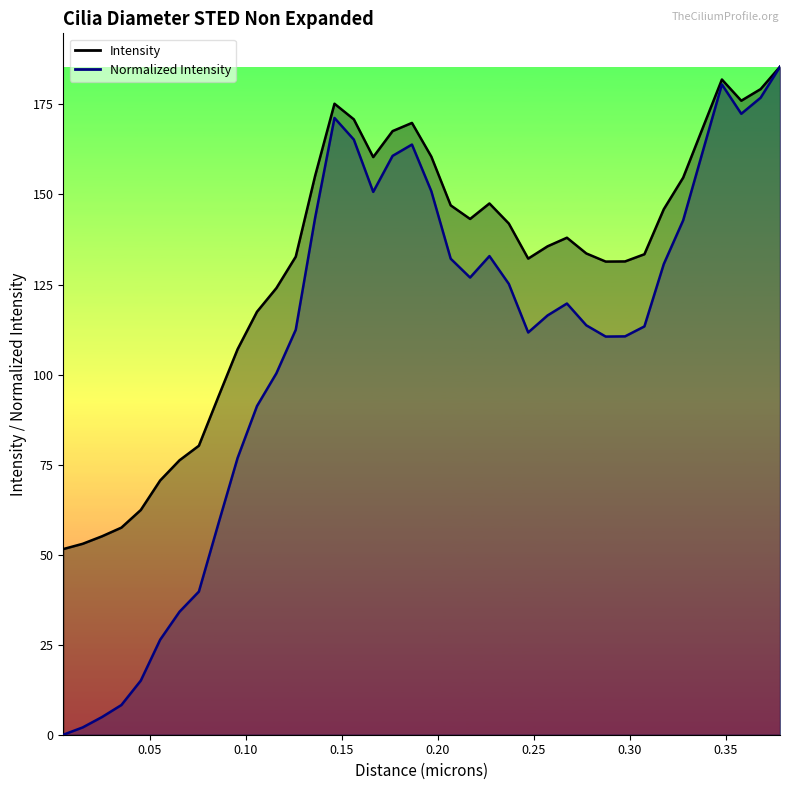

Which label corresponds to the smallest value in the chart?

0.00504